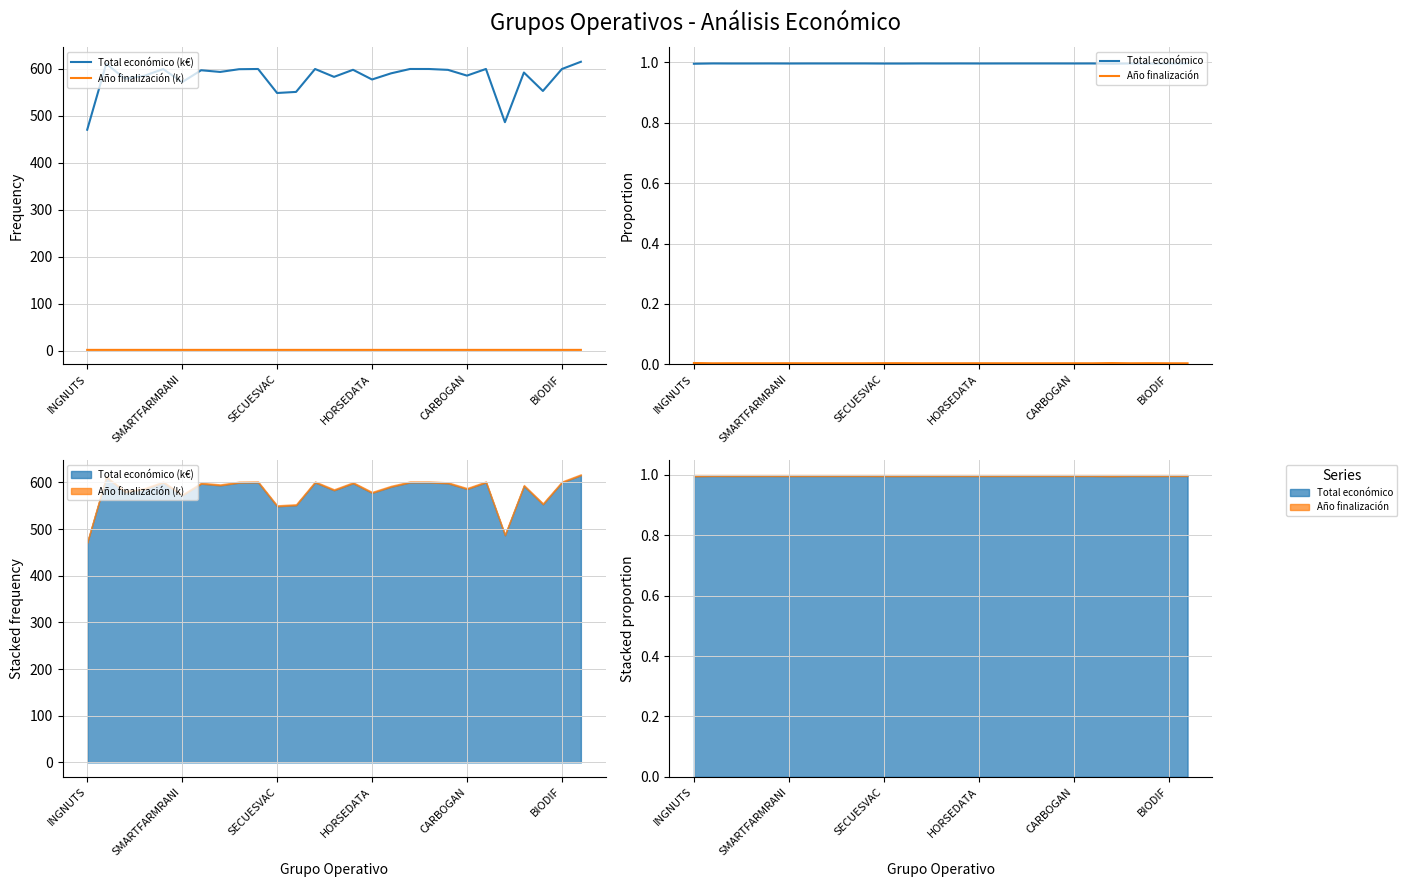

The value of Año finalización at 19 is 0.0. True or false?

False